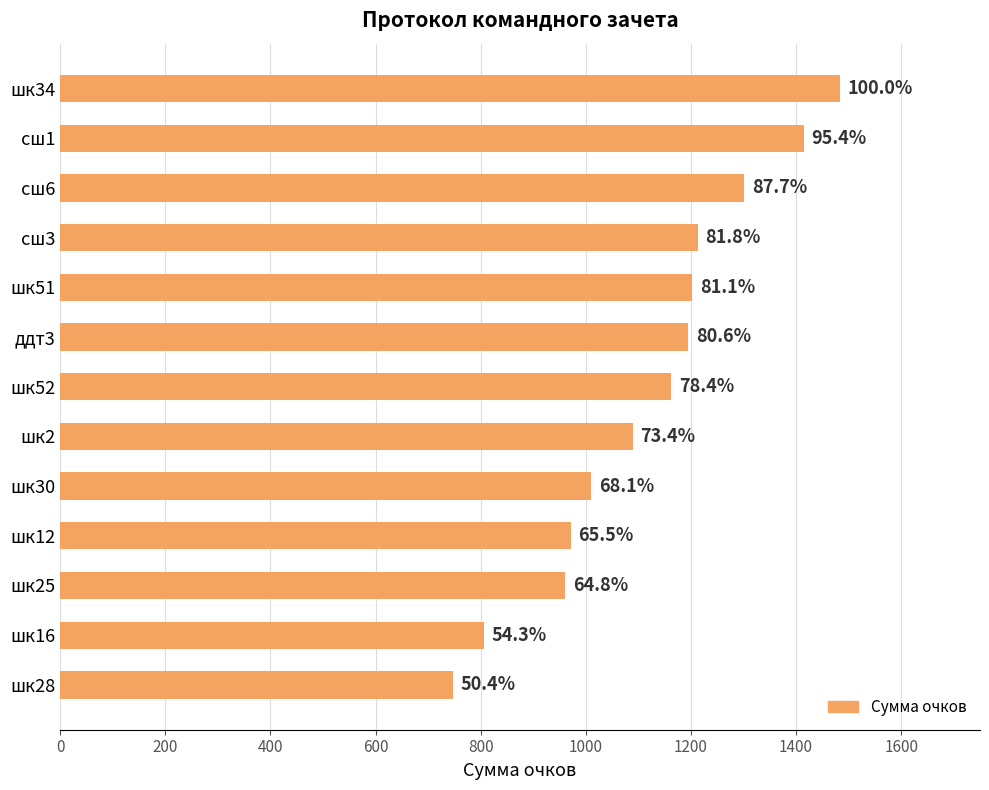

Does the chart contain any negative values?

No